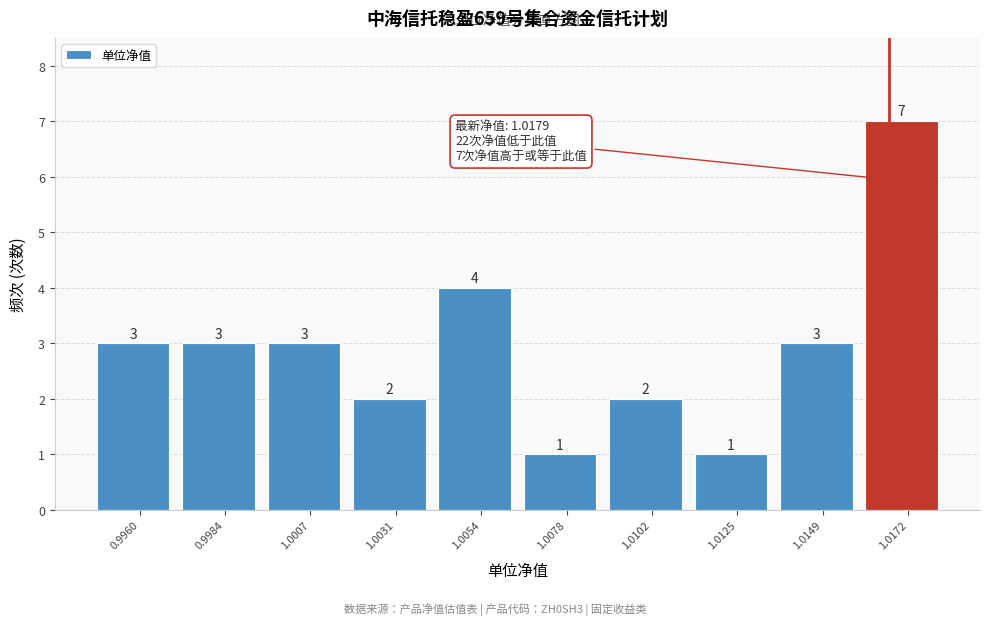

Reading right to left, what are all the values shown in this chart?

7	3	1	2	1	4	2	3	3	3